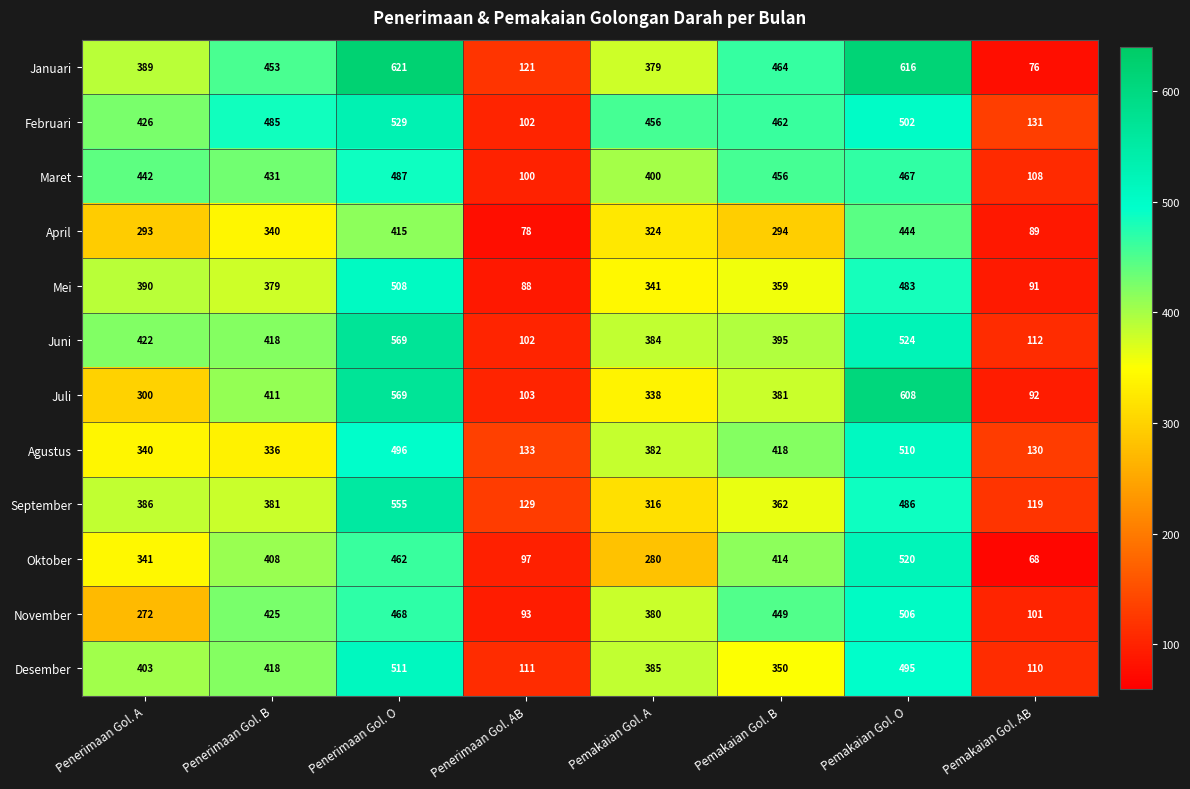

What is the average value of the Januari series?

390